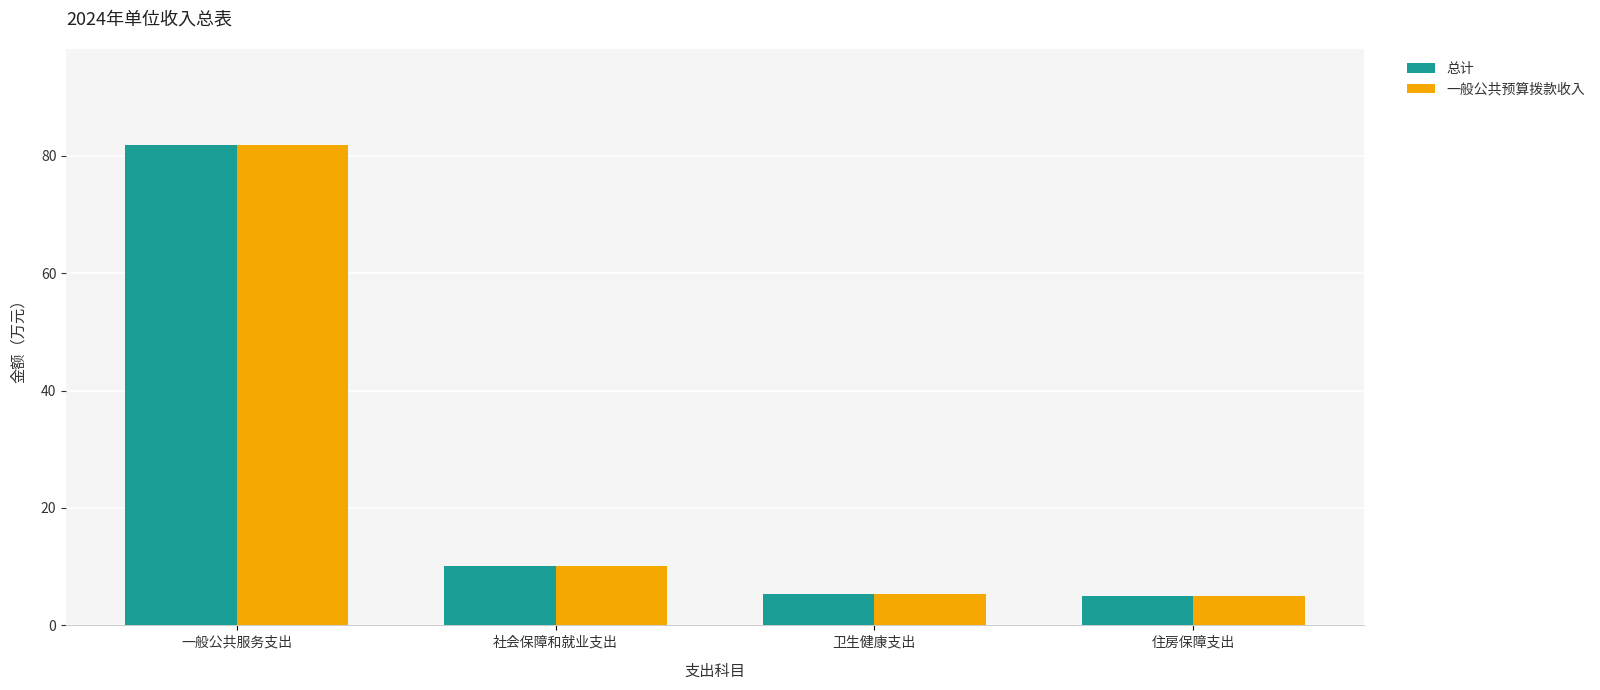

What is the label of the 3rd bar from the right?

社会保障和就业支出